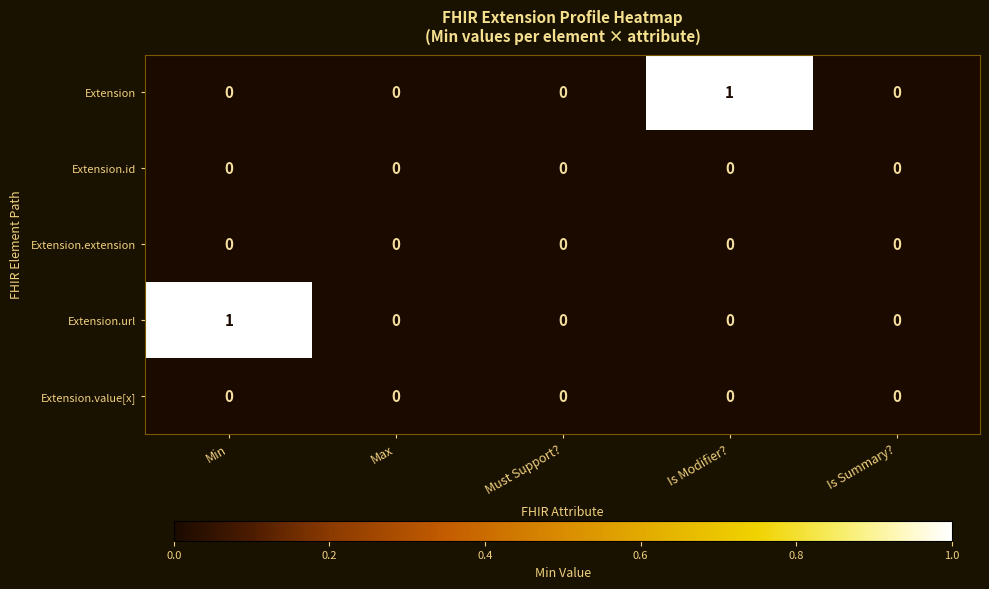

The Extension series shows 0 at Must Support?. True or false?

True